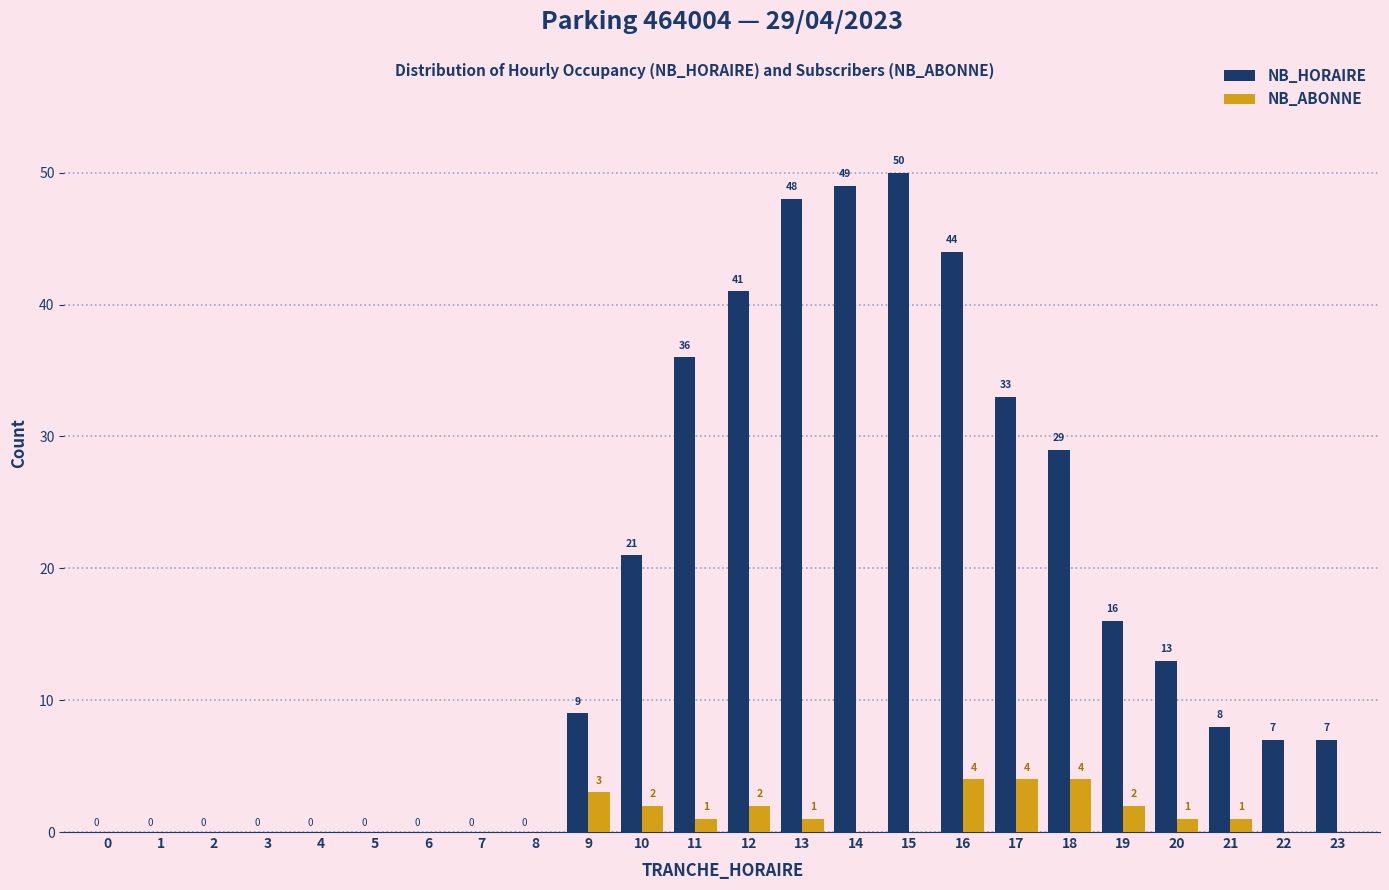

Reading left to right, list all the values displayed in this chart.

NB_HORAIRE: 0=0	1=0	2=0	3=0	4=0	5=0	6=0	7=0	8=0	9=9	10=21	11=36	12=41	13=48	14=49	15=50	16=44	17=33	18=29	19=16	20=13	21=8	22=7	23=7
NB_ABONNE: 0=0	1=0	2=0	3=0	4=0	5=0	6=0	7=0	8=0	9=3	10=2	11=1	12=2	13=1	14=0	15=0	16=4	17=4	18=4	19=2	20=1	21=1	22=0	23=0